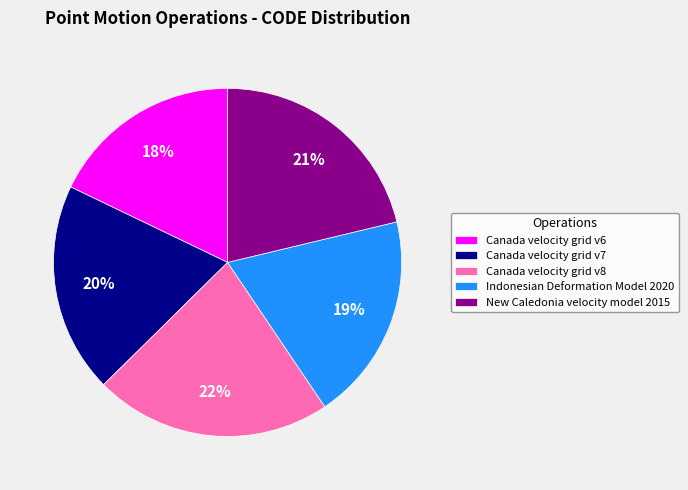

Is there any slice that represents more than half of the pie?

No